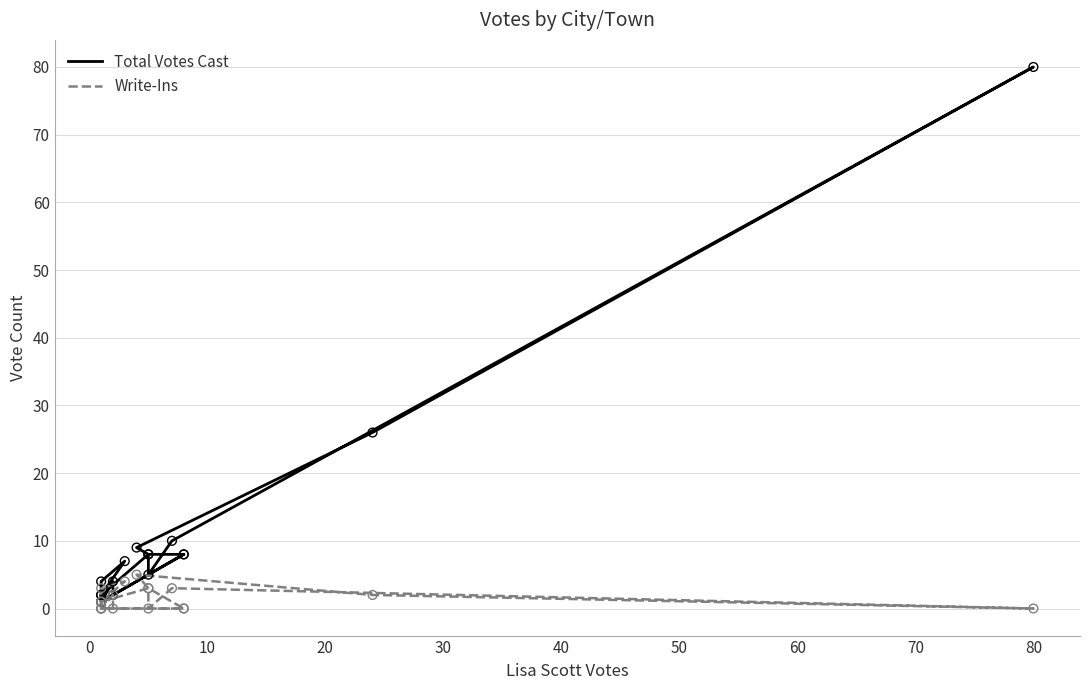

Which series contains the lowest Y value?

Write-Ins